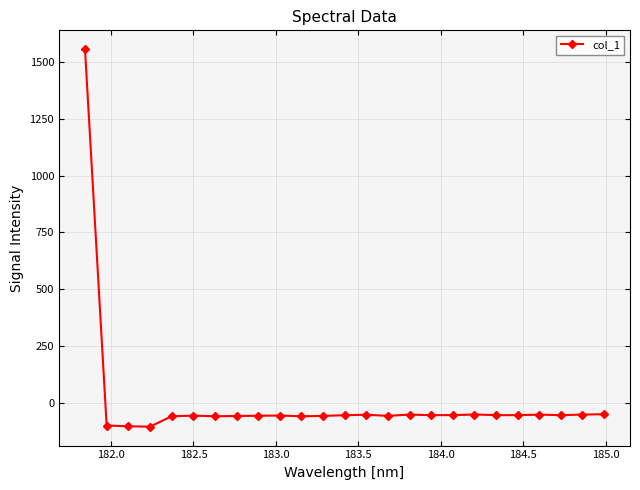

True or false: the data has more than 0 interior local peaks.

True